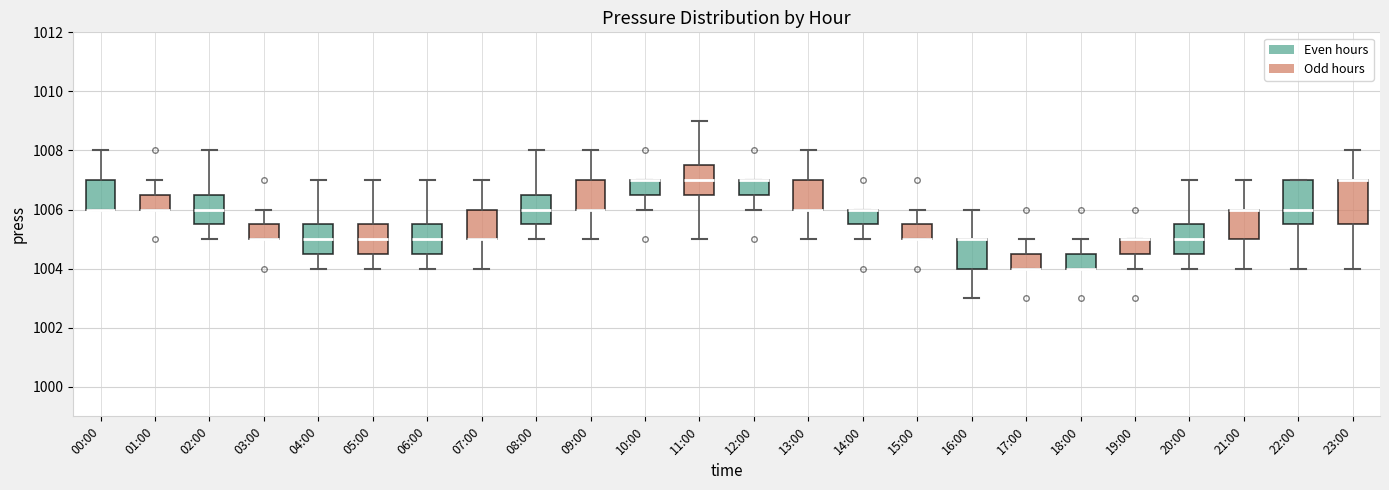

Reading left to right, transcribe this box plot: for each box, give where its median line is, the range the box spans, and where its two whiskers end, as read against the y-axis. The values are not printed on the chart, so give them approximately, as read against the axis.

00:00: median 1006.0 (drawn on the box's lower edge), box 1006.0 to 1007.0, whiskers 1006.0 to 1008.0
01:00: median 1006.0 (drawn on the box's lower edge), box 1006.0 to 1006.6, whiskers 1006.0 to 1007.0
02:00: median 1006.0, box 1005.6 to 1006.6, whiskers 1005.0 to 1008.0
03:00: median 1005.0 (drawn on the box's lower edge), box 1005.0 to 1005.6, whiskers 1005.0 to 1006.0
04:00: median 1005.0, box 1004.6 to 1005.6, whiskers 1004.0 to 1007.0
05:00: median 1005.0, box 1004.6 to 1005.6, whiskers 1004.0 to 1007.0
06:00: median 1005.0, box 1004.6 to 1005.6, whiskers 1004.0 to 1007.0
07:00: median 1005.0 (drawn on the box's lower edge), box 1005.0 to 1006.0, whiskers 1004.0 to 1007.0
08:00: median 1006.0, box 1005.6 to 1006.6, whiskers 1005.0 to 1008.0
09:00: median 1006.0 (drawn on the box's lower edge), box 1006.0 to 1007.0, whiskers 1005.0 to 1008.0
10:00: median 1007.0 (drawn on the box's upper edge), box 1006.6 to 1007.0, whiskers 1006.0 to 1007.0
11:00: median 1007.0, box 1006.6 to 1007.6, whiskers 1005.0 to 1009.0
12:00: median 1007.0 (drawn on the box's upper edge), box 1006.6 to 1007.0, whiskers 1006.0 to 1007.0
13:00: median 1006.0 (drawn on the box's lower edge), box 1006.0 to 1007.0, whiskers 1005.0 to 1008.0
14:00: median 1006.0 (drawn on the box's upper edge), box 1005.6 to 1006.0, whiskers 1005.0 to 1006.0
15:00: median 1005.0 (drawn on the box's lower edge), box 1005.0 to 1005.6, whiskers 1005.0 to 1006.0
16:00: median 1005.0 (drawn on the box's upper edge), box 1004.0 to 1005.0, whiskers 1003.0 to 1006.0
17:00: median 1004.0 (drawn on the box's lower edge), box 1004.0 to 1004.6, whiskers 1004.0 to 1005.0
18:00: median 1004.0 (drawn on the box's lower edge), box 1004.0 to 1004.6, whiskers 1004.0 to 1005.0
19:00: median 1005.0 (drawn on the box's upper edge), box 1004.6 to 1005.0, whiskers 1004.0 to 1005.0
20:00: median 1005.0, box 1004.6 to 1005.6, whiskers 1004.0 to 1007.0
21:00: median 1006.0 (drawn on the box's upper edge), box 1005.0 to 1006.0, whiskers 1004.0 to 1007.0
22:00: median 1006.0, box 1005.6 to 1007.0, whiskers 1004.0 to 1007.0
23:00: median 1007.0 (drawn on the box's upper edge), box 1005.6 to 1007.0, whiskers 1004.0 to 1008.0